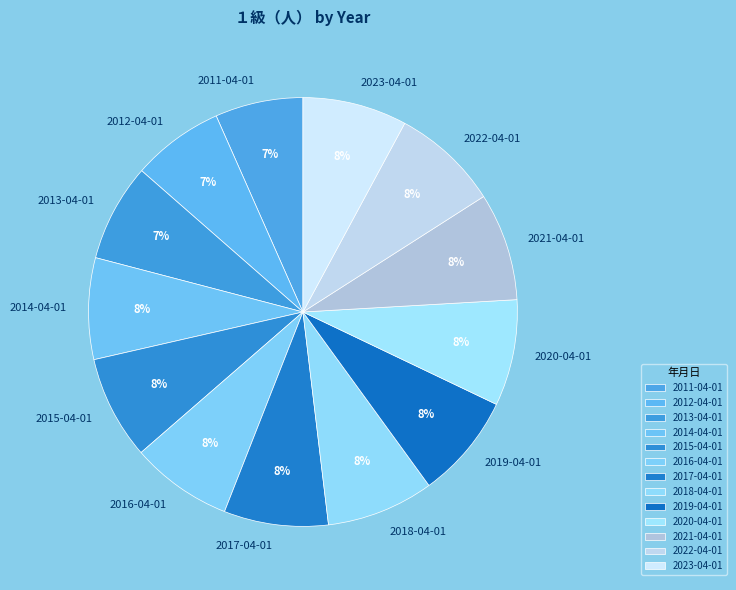

Does 2020-04-01 represent more than half of the total?

No